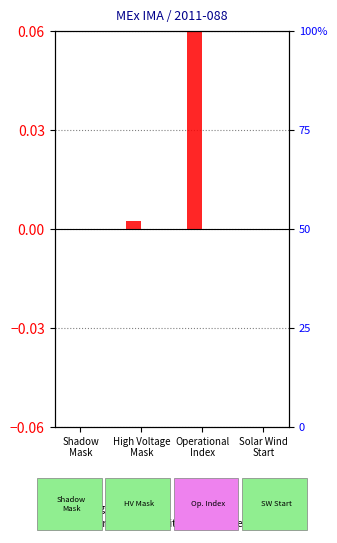

The log ratio series shows 0.0 at High Voltage
Mask. True or false?

False